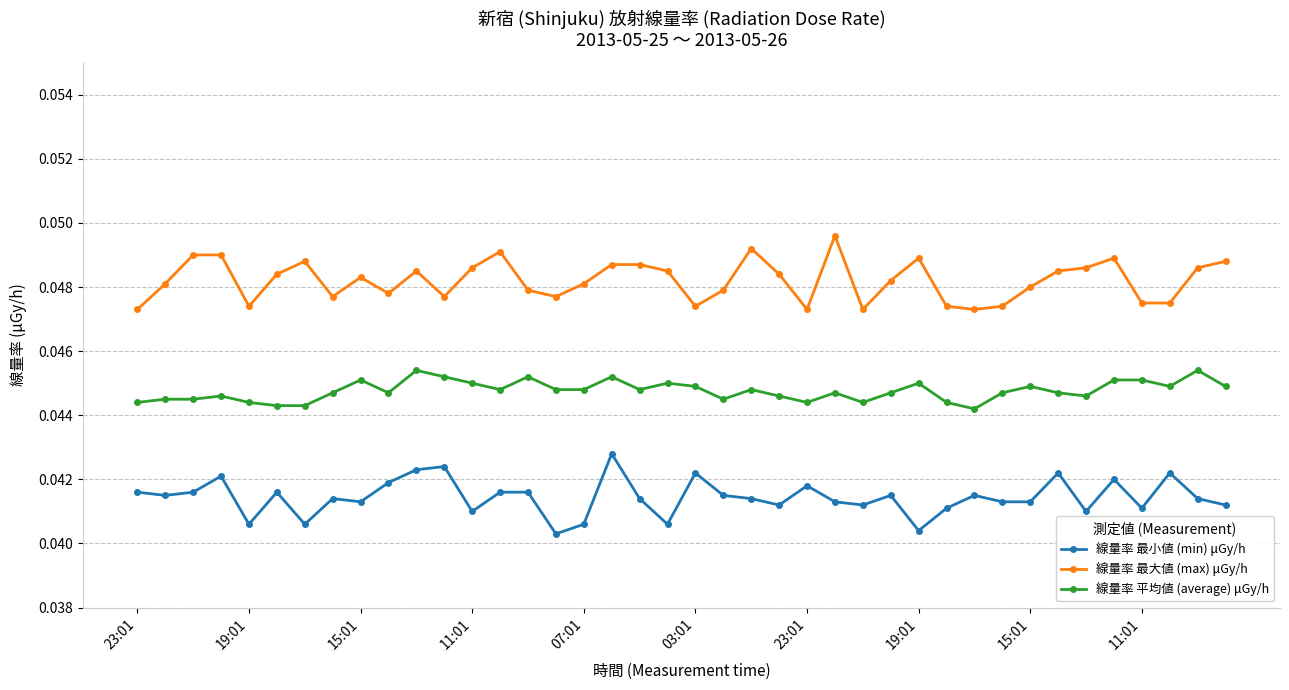

Which series has the largest total across all categories?

線量率 最大値 (max) μGy/h